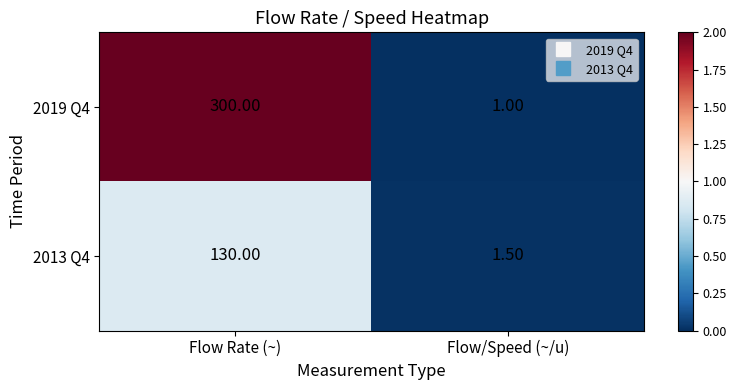

Where is 2013 Q4 nearest to the value 65?

Flow/Speed (~/u)